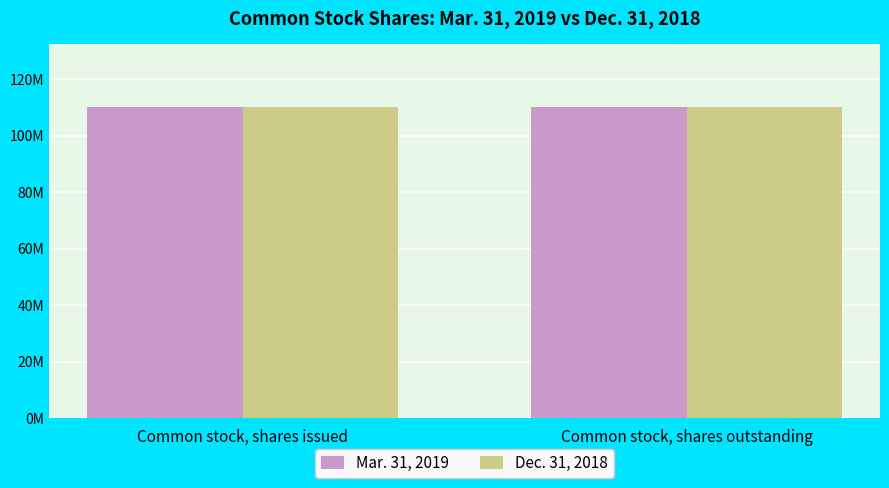

Which series has the widest spread of values?

Mar. 31, 2019